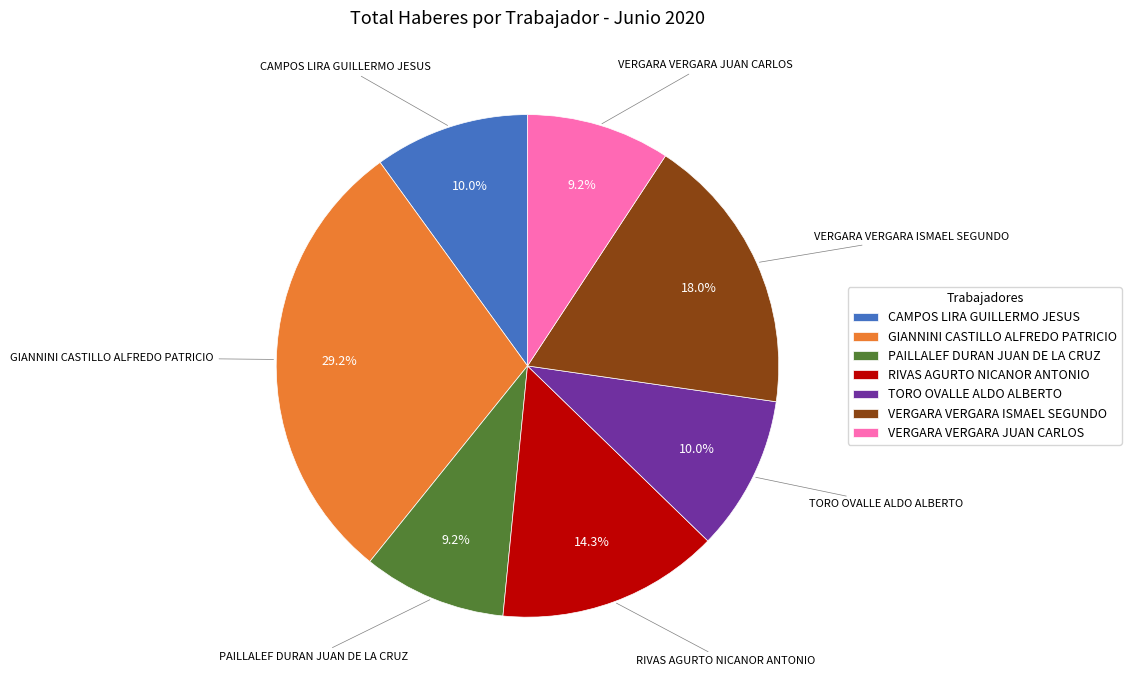

What percentage is the VERGARA VERGARA JUAN CARLOS slice, to the nearest percent?

9%